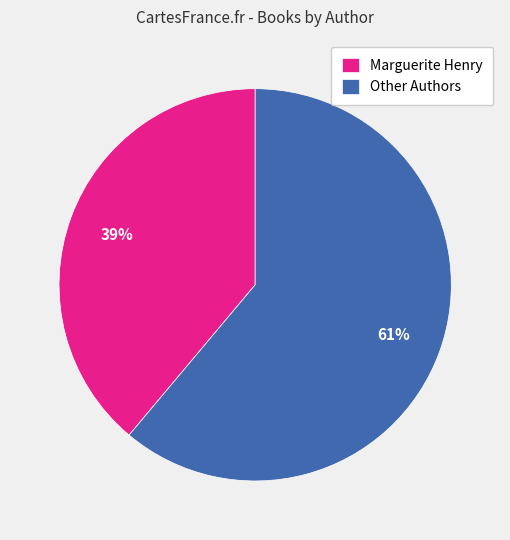

What is the ratio of the value at Other Authors to the value at Marguerite Henry?

1.6